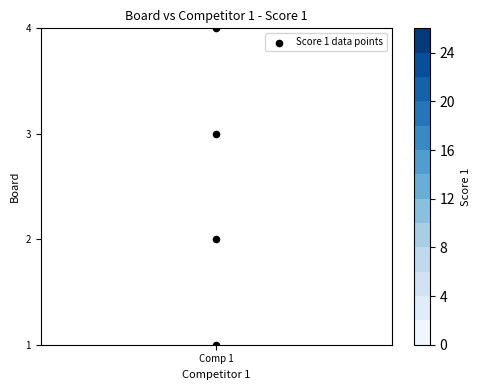

Which has a higher value, Comp 1 or Comp 1?

Comp 1